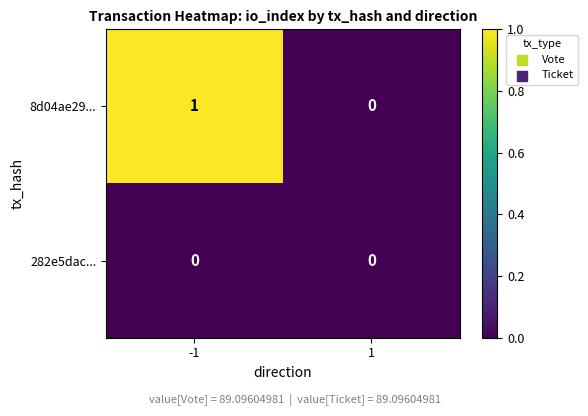

Rank the series by their average value, from highest to lowest.

8d04ae29..., 282e5dac...